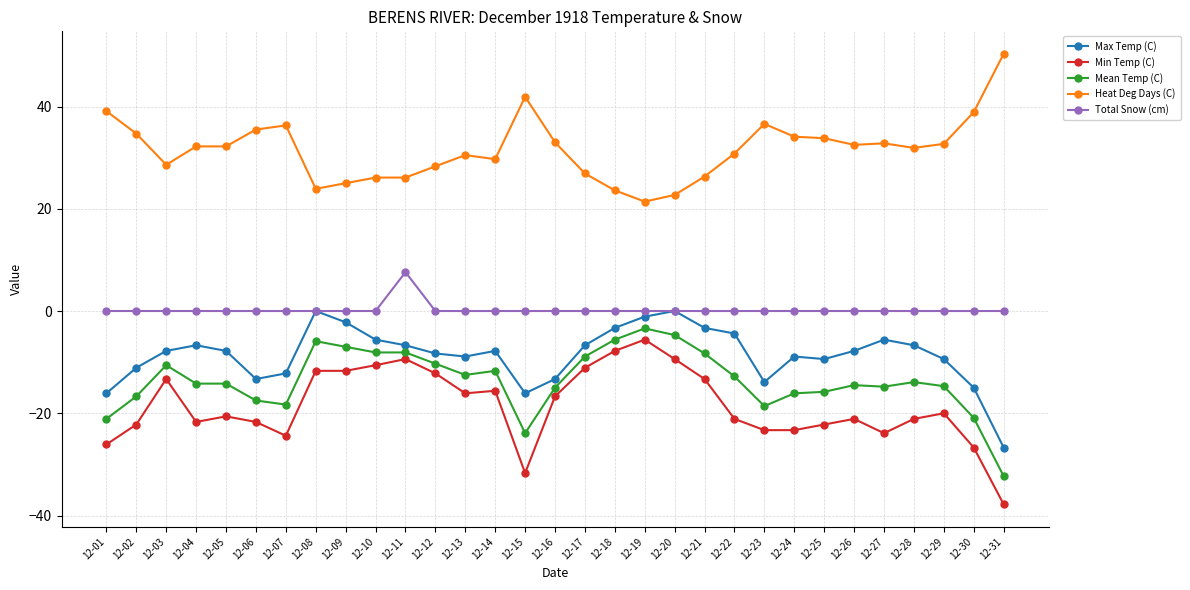

True or false: Heat Deg Days (C) and Min Temp (C) intersect in this chart.

False